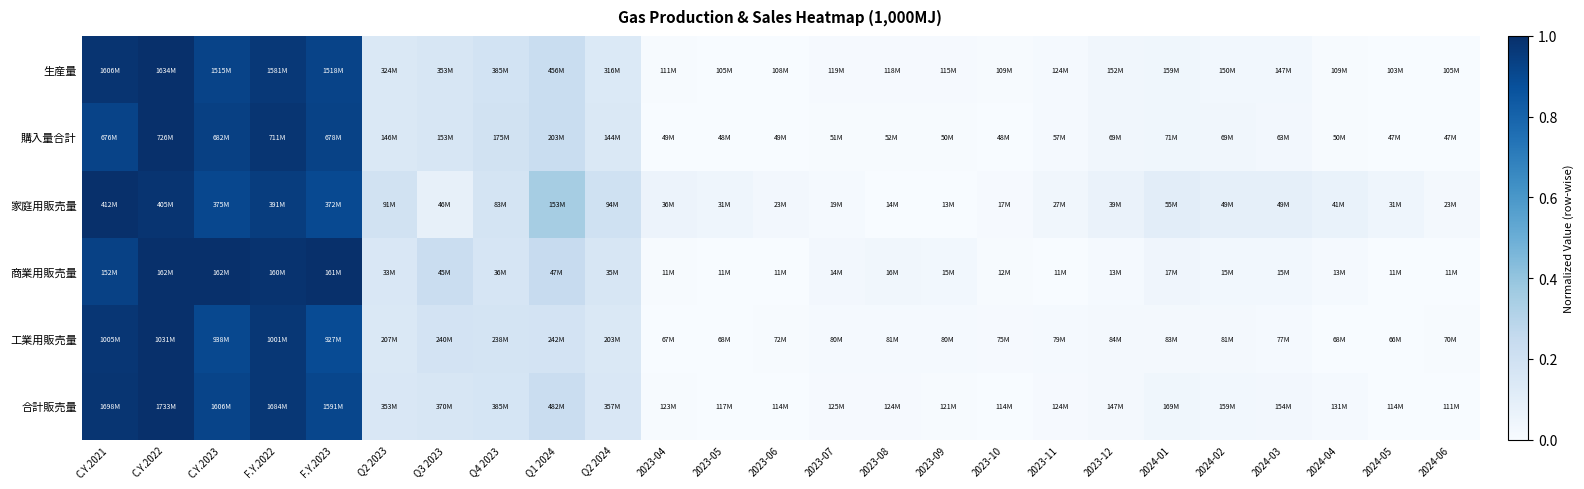

How many distinct data groups are displayed?

6